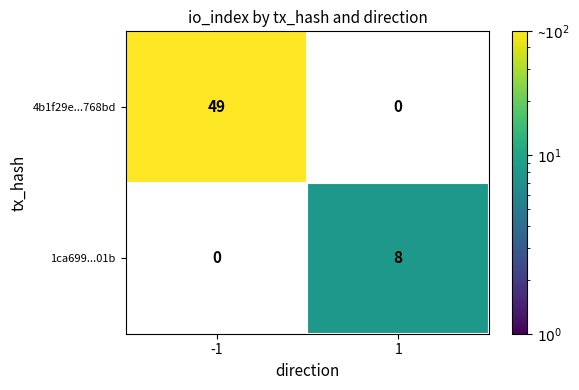

How many distinct data groups are displayed?

2